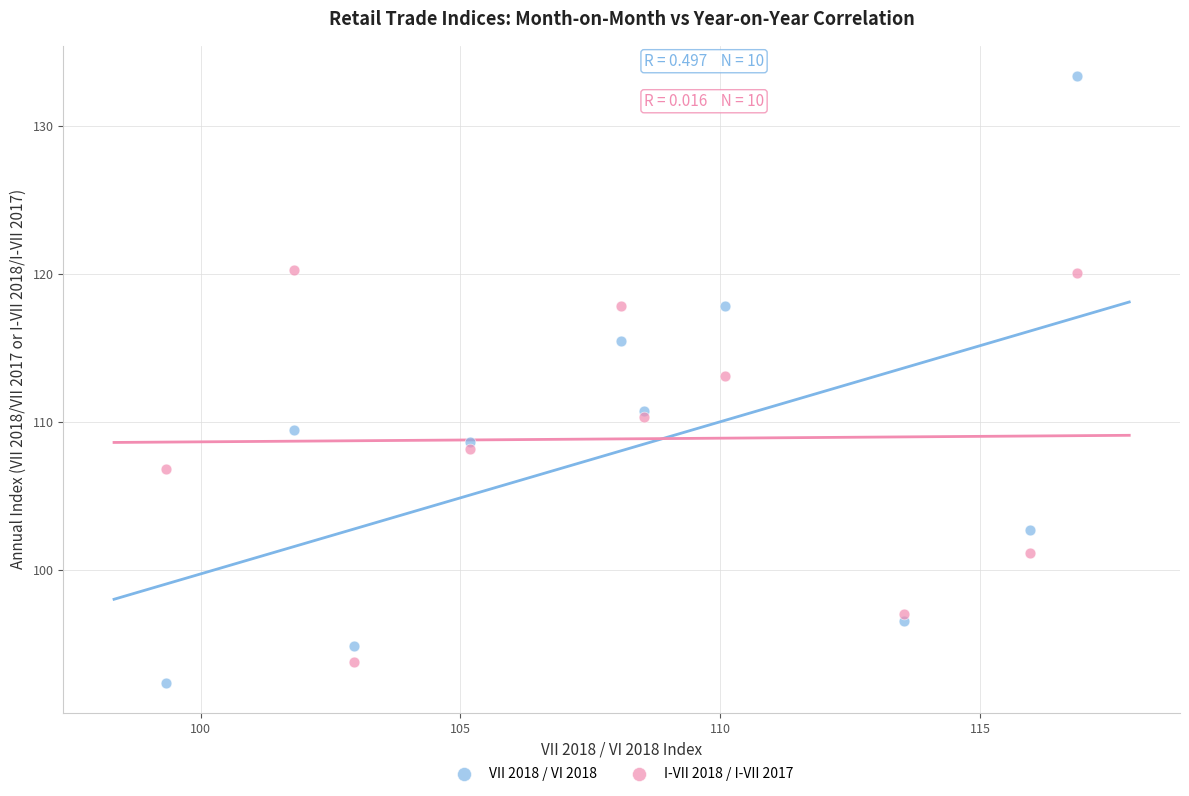

What are all the series names shown in the legend?

VII 2018 / VI 2018, I-VII 2018 / I-VII 2017